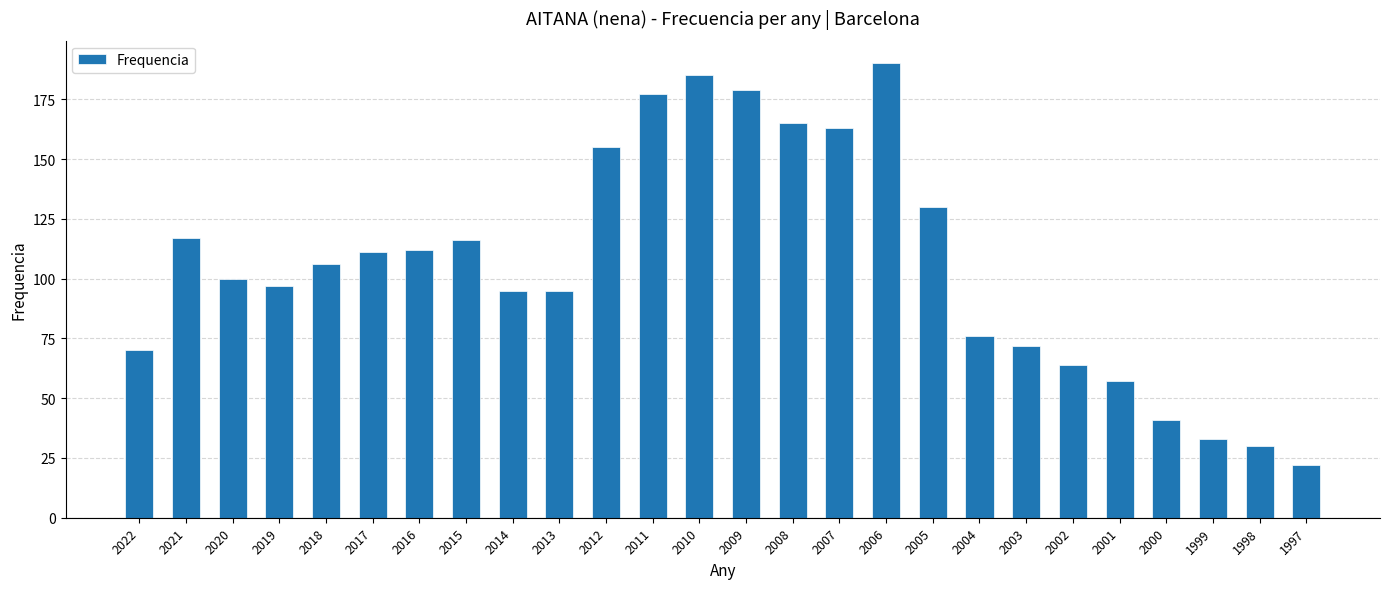

What is the average value?

106